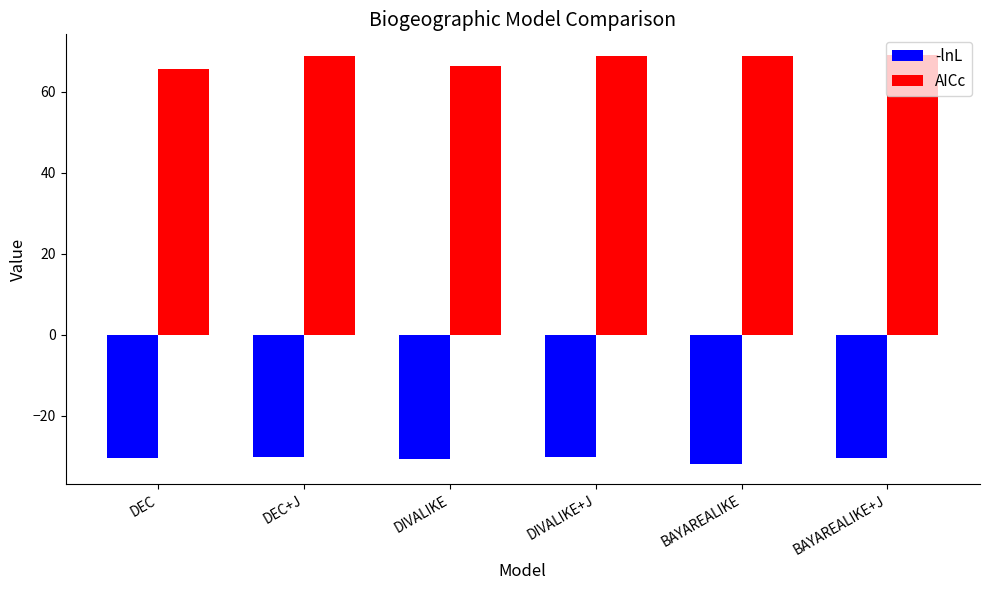

The AICc series shows 44.5 at BAYAREALIKE. True or false?

False